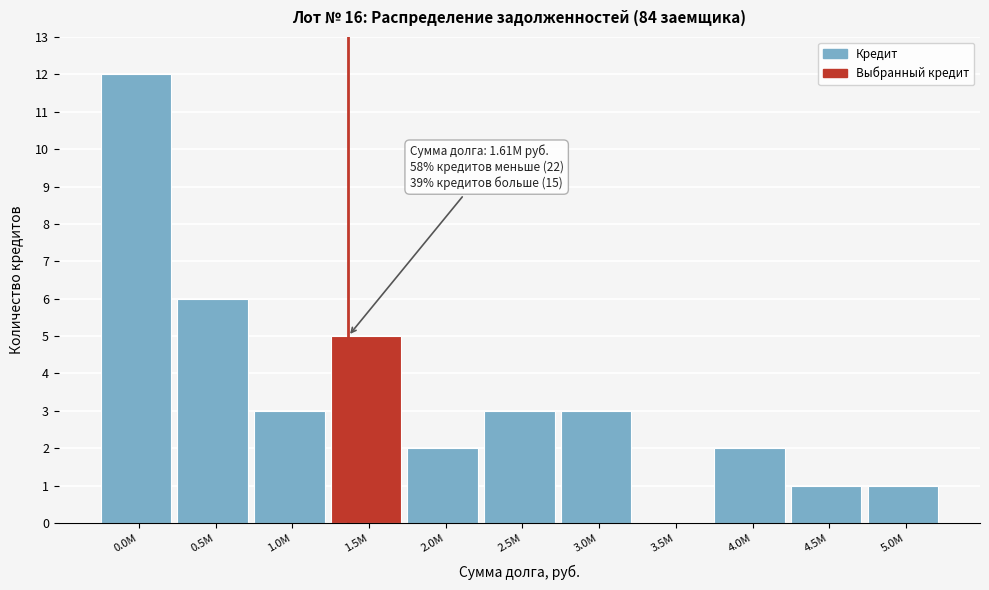

Reading left to right, what are all the values shown in this chart?

0.0M=12	0.5M=6	1.0M=3	1.5M=5	2.0M=2	2.5M=3	3.0M=3	3.5M=0	4.0M=2	4.5M=1	5.0M=1